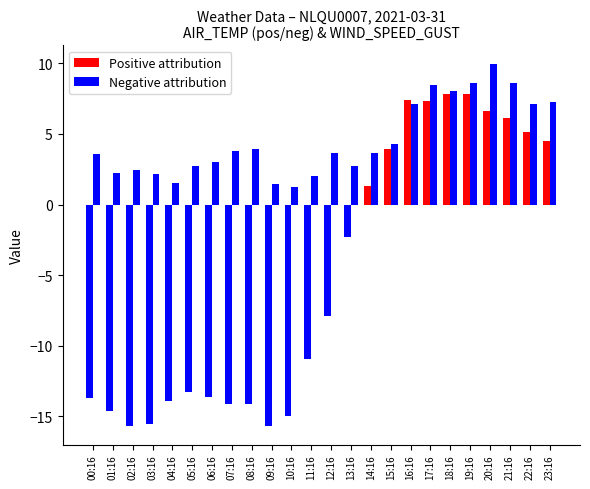

True or false: WIND_SPEED_GUST has a value of 4.9 at 16:16.

False